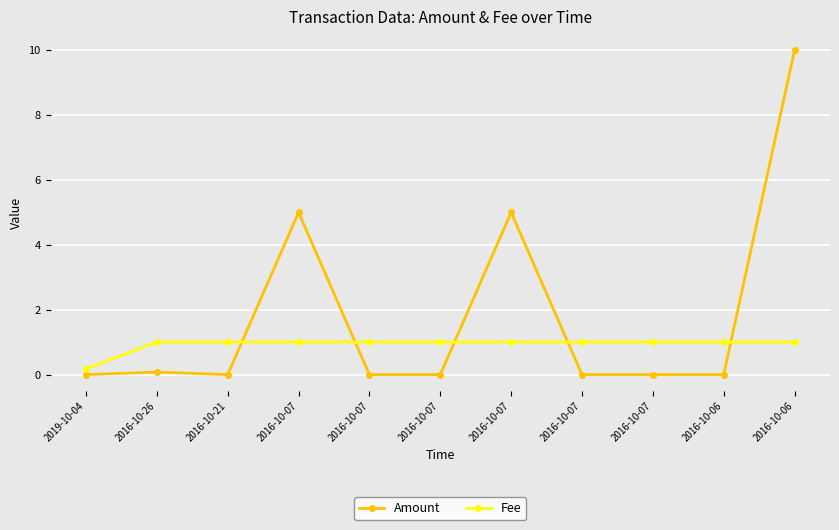

What is the value of the Fee point at the 10th from the left?

1.0